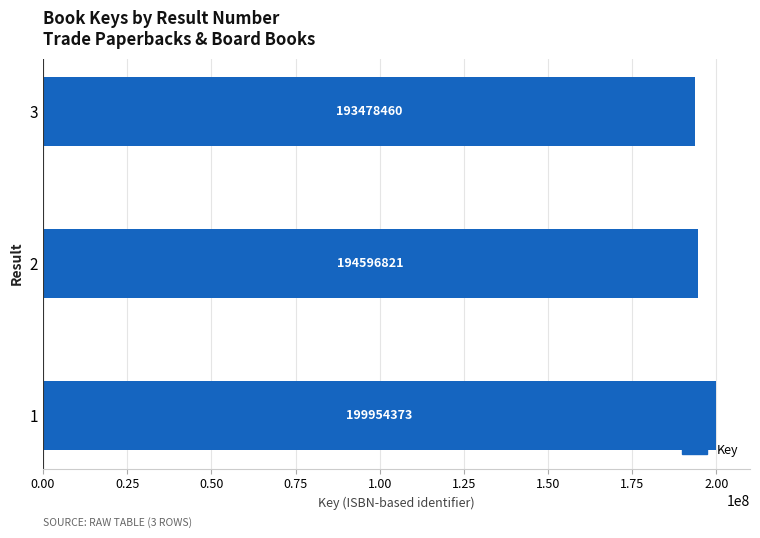

The chart shows a value of 292685313 at 3. True or false?

False